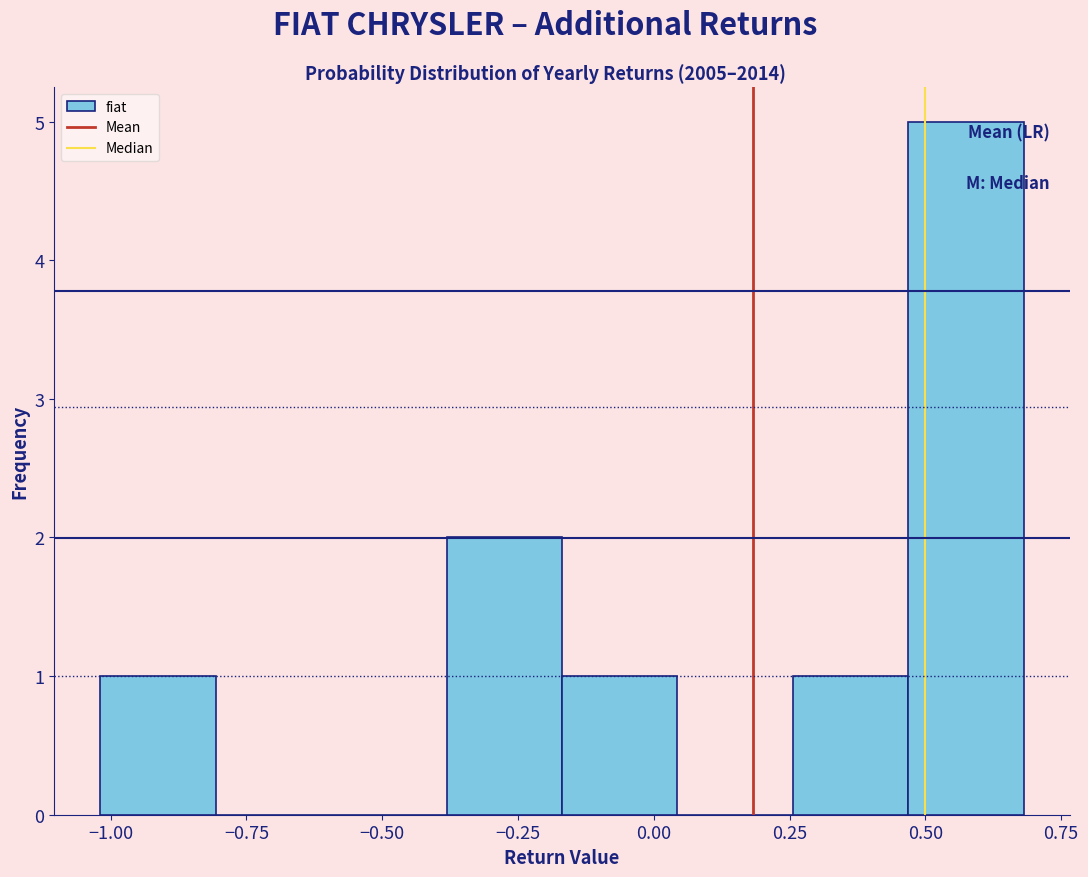

Reading left to right, transcribe this chart: for each bar, give the range it covers on the x-axis and its height. Neither the bar edges nor the heights are printed on the chart, so give them approximately, as read against the axes.

-1.00 to -0.80: 1
-0.80 to -0.60: 0
-0.60 to -0.40: 0
-0.40 to -0.15: 2
-0.15 to 0.05: 1
0.05 to 0.25: 0
0.25 to 0.45: 1
0.45 to 0.70: 5